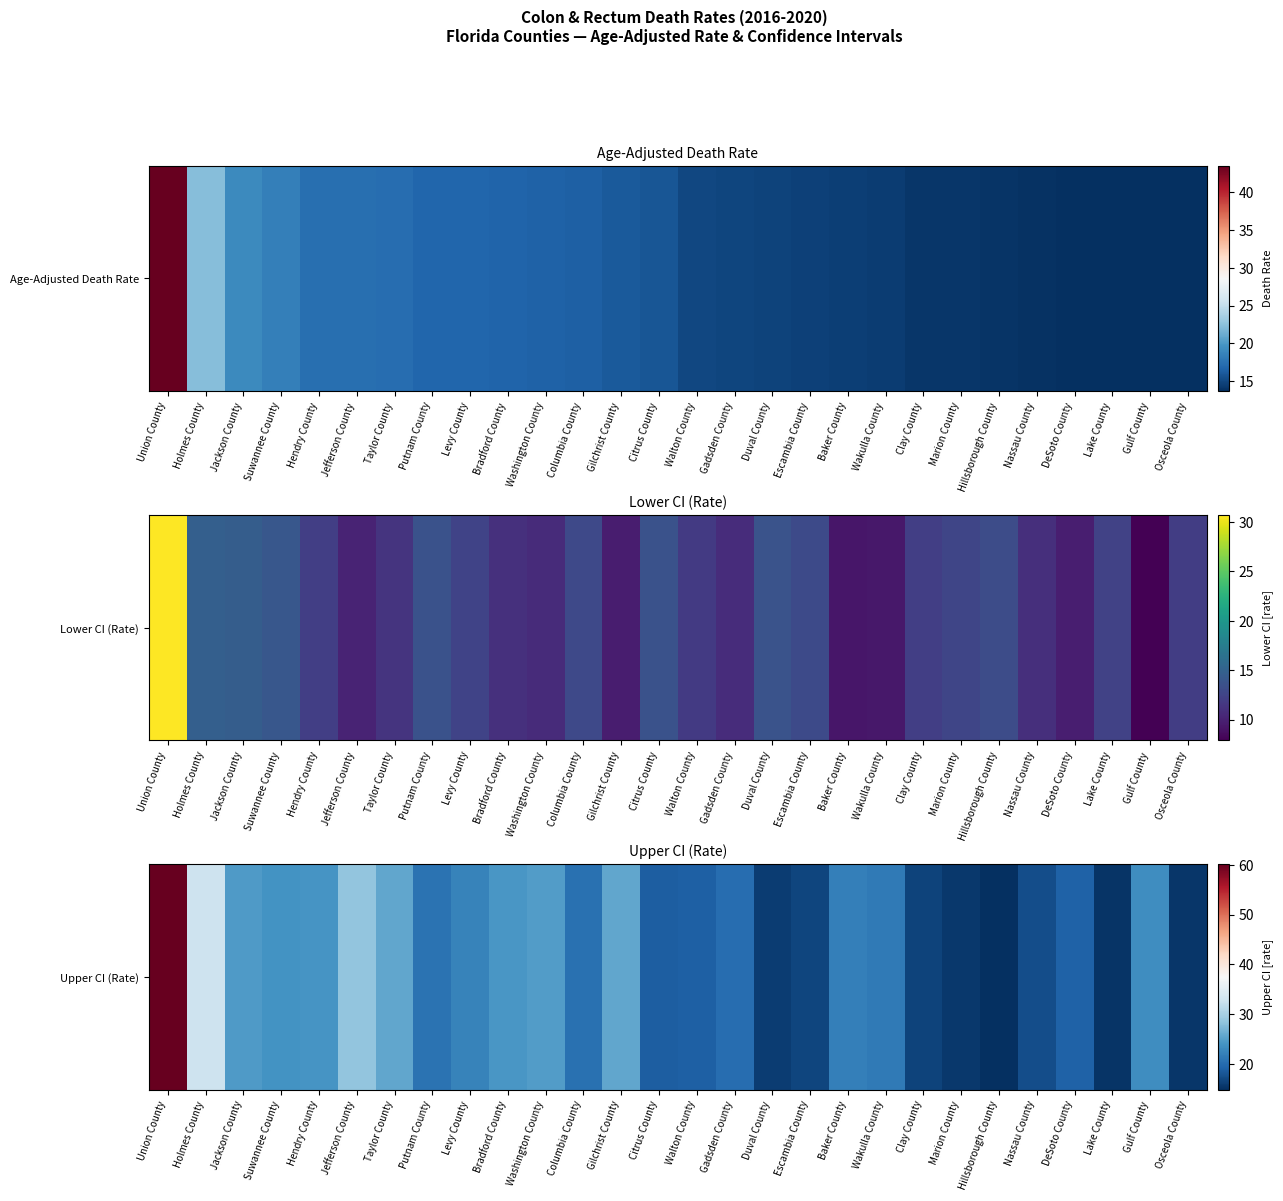

The chart shows a value of 12.8 at Suwannee County. True or false?

False